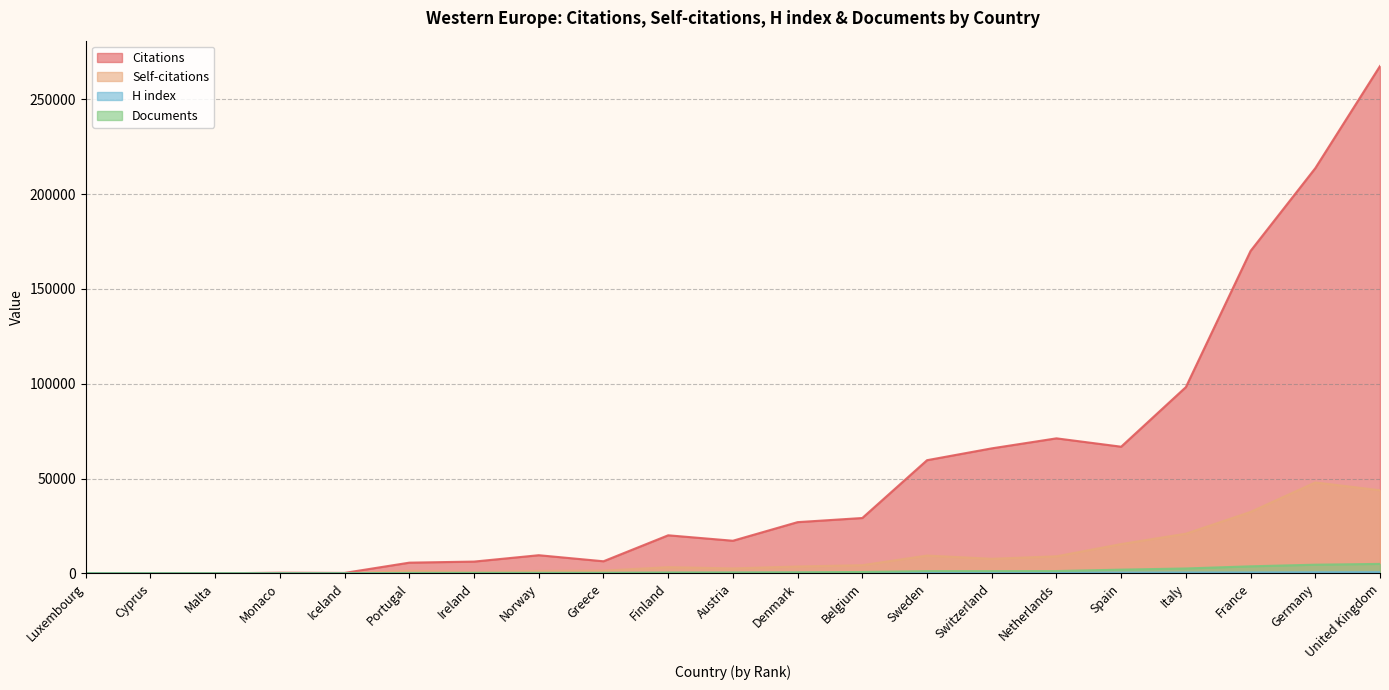

Is the value of Self-citations at Spain greater than the value of Citations at Austria?

No